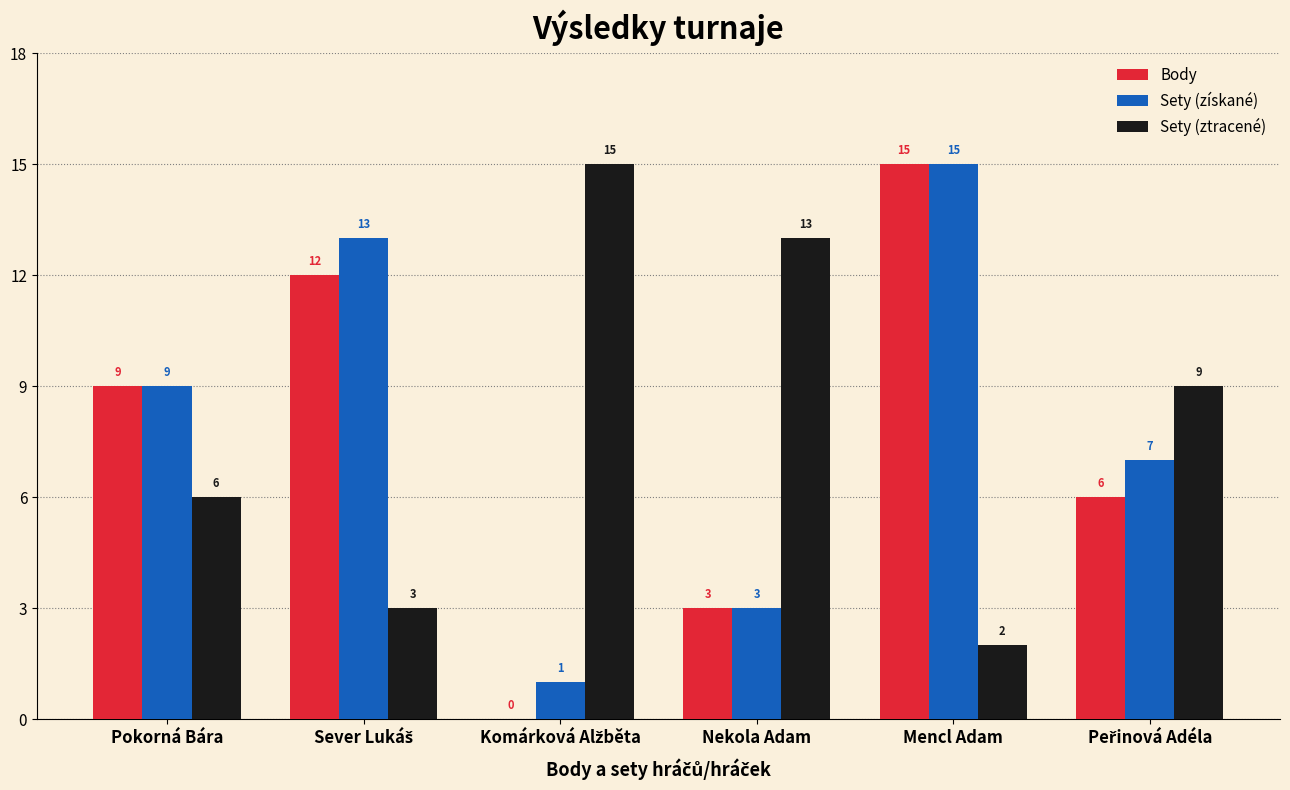

What are all the series names shown in the legend?

Body, Sety (získané), Sety (ztracené)